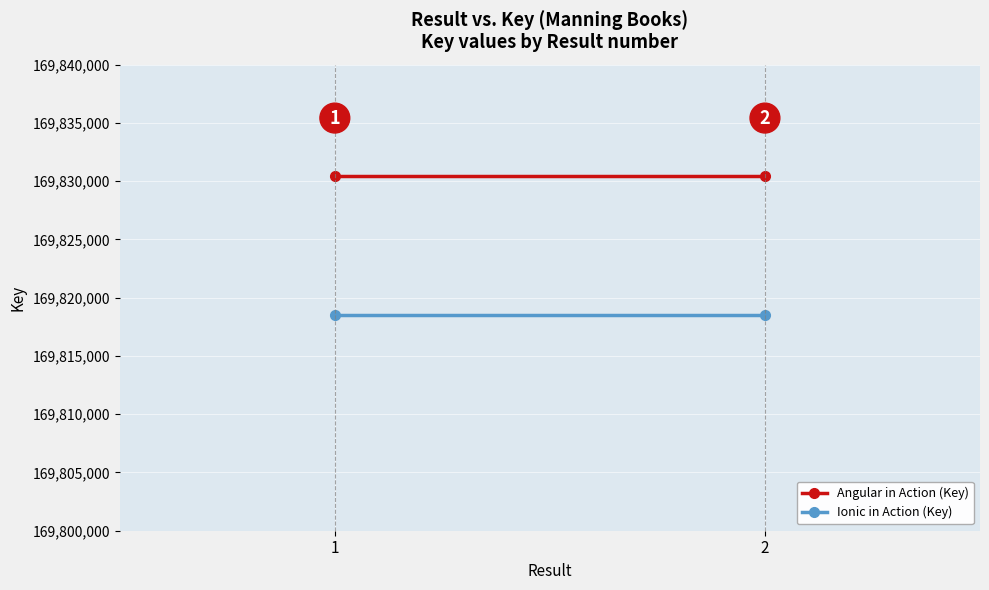

At how many categories does at least one series exceed 169819385?

2